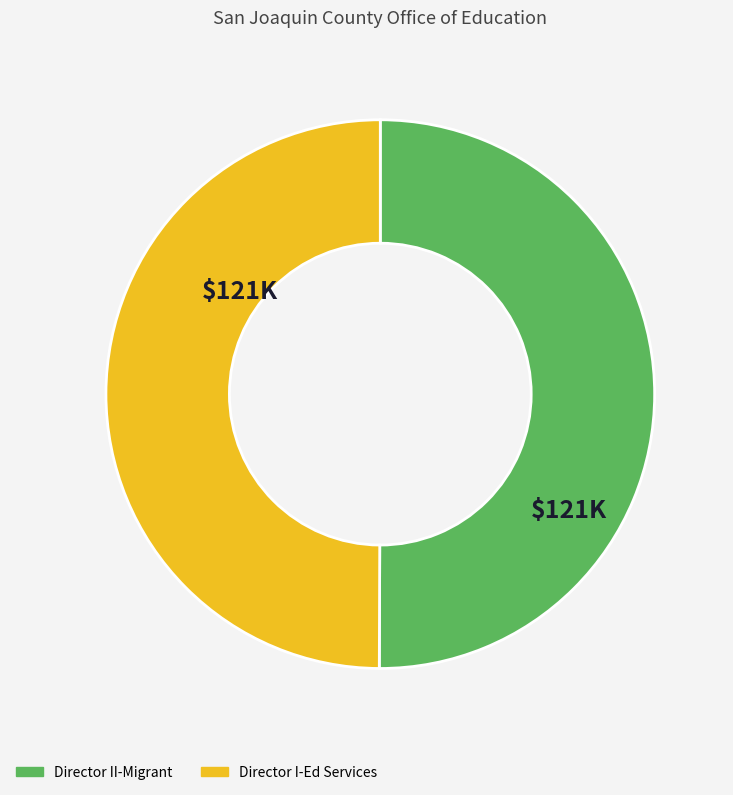

How many segments does this pie chart have?

2